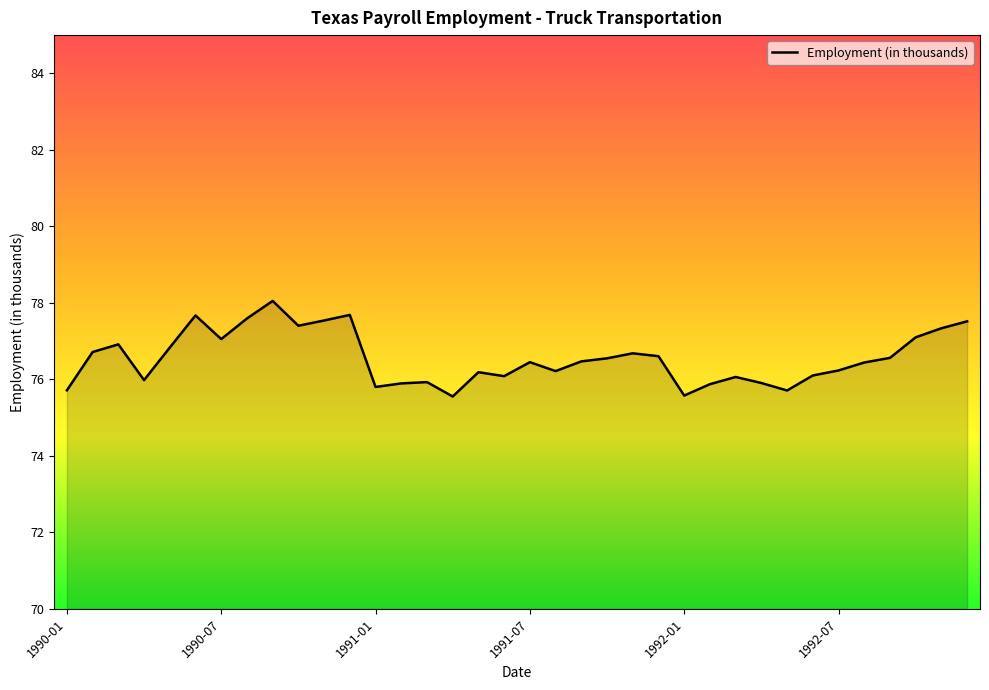

What is the smallest value displayed?

75.6